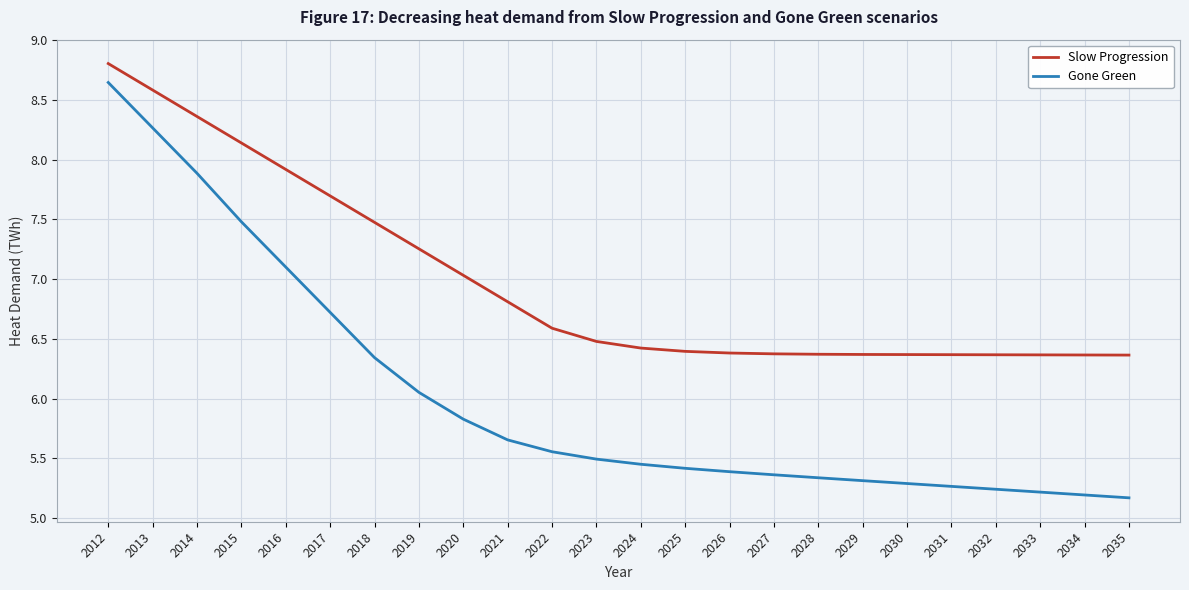

Which label corresponds to the largest value in the chart?

2012